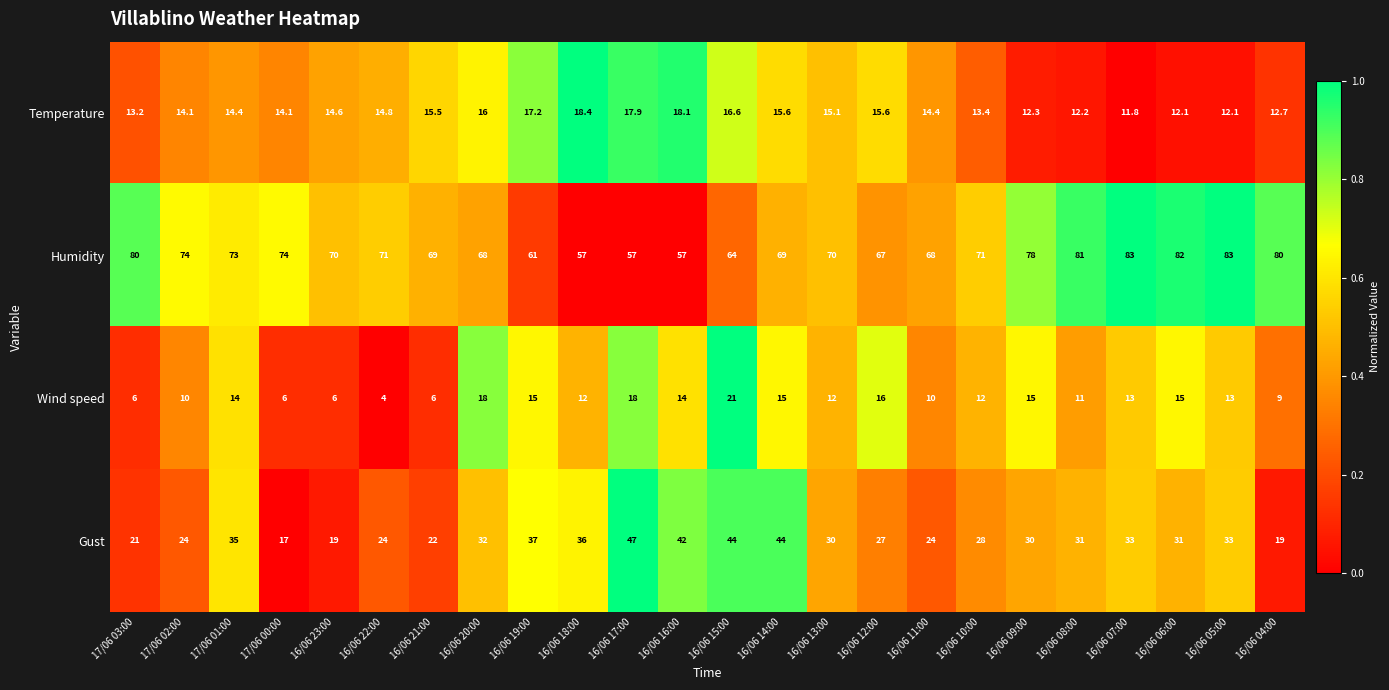

How many series are shown in this chart?

4